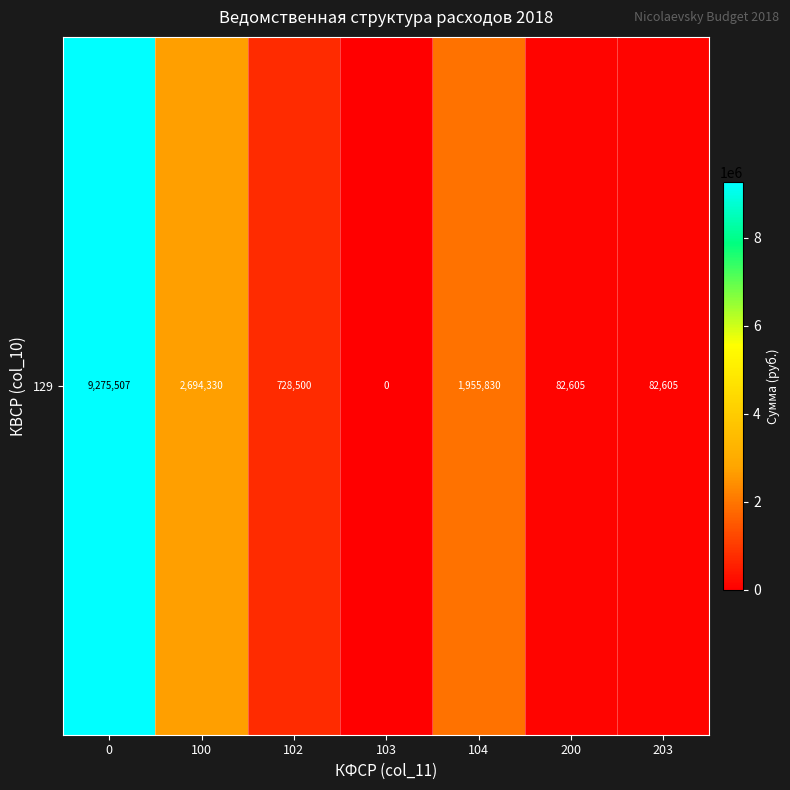

True or false: the data shows 82605.0 at 200.

True